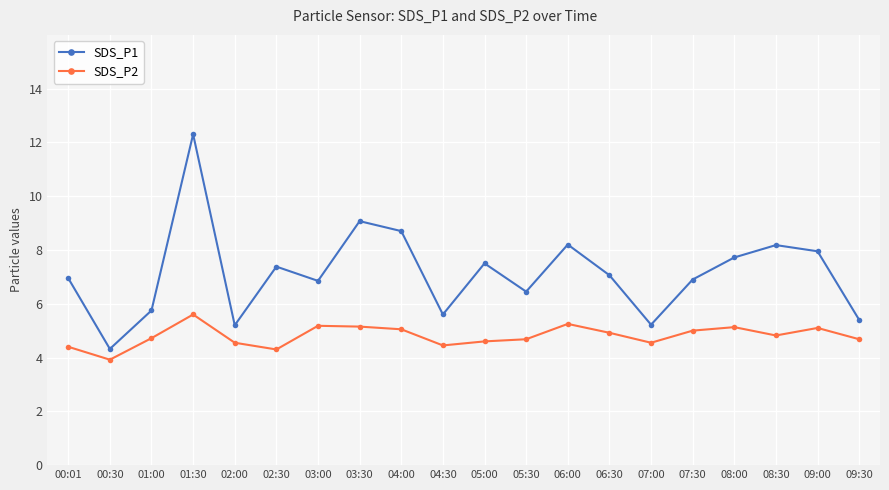

What is the greatest value displayed?

12.3